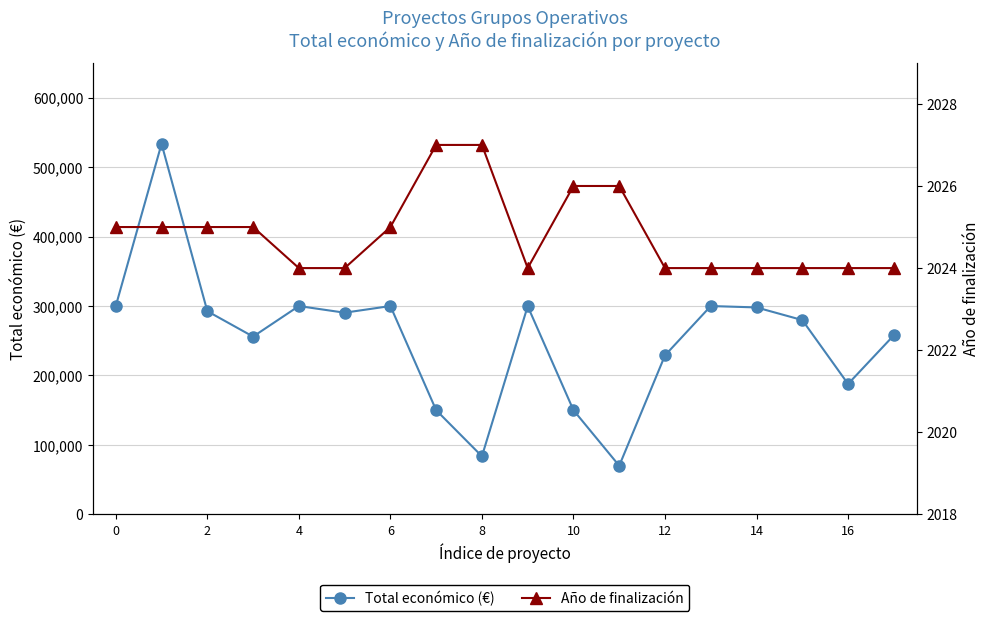

What is the maximum value for Total económico (€)?

533449